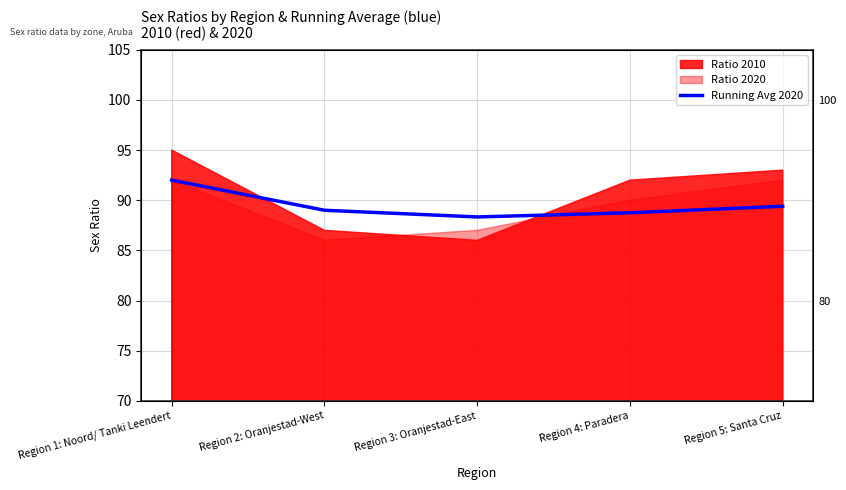

How many data points are above 89?

2